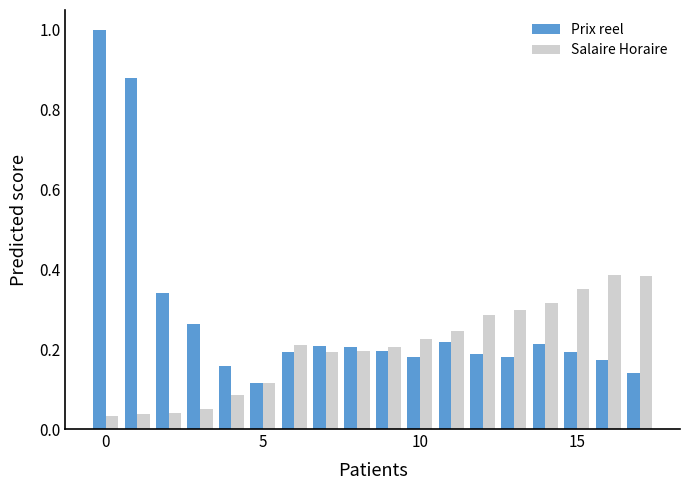

Which series has the largest total across all categories?

Prix reel